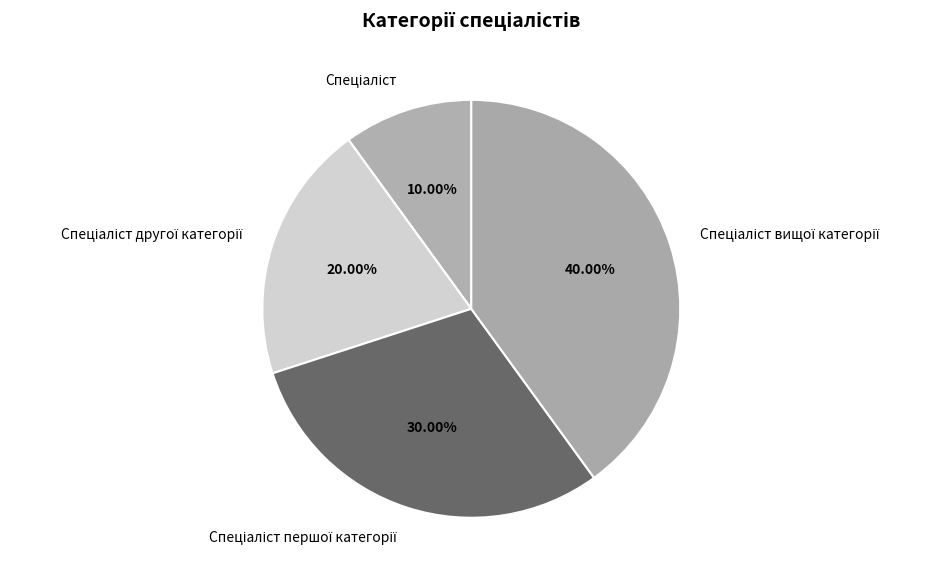

Is there a majority slice in this chart?

No